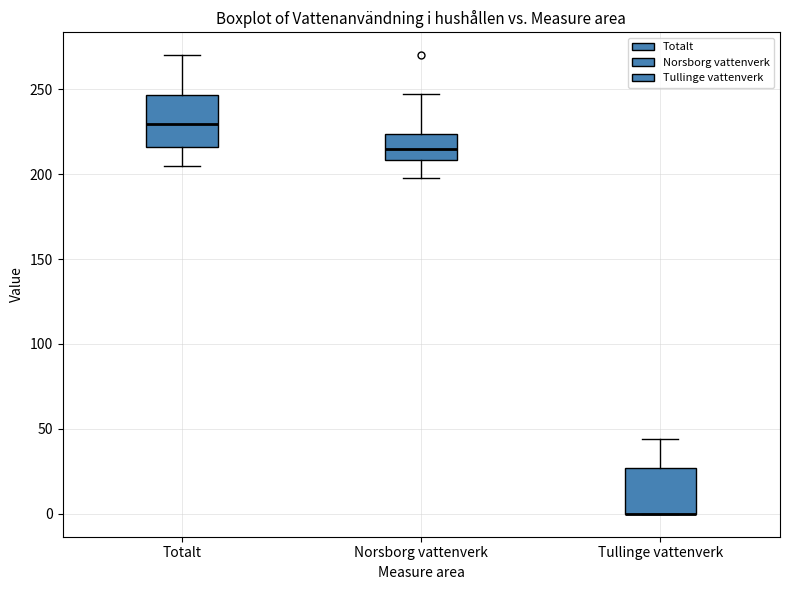

Where is the lower edge of the box for Tullinge vattenverk on the y-axis? The values are not printed on the chart, so give them approximately, as read against the axis.

0